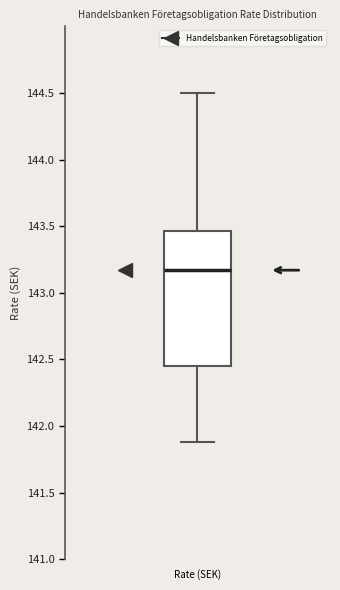

Read this box plot against the y-axis: the position of the median line, the range covered by the box, and the ends of both whiskers. The values are not printed on the chart, so give them approximately, as read against the axis.

median 143.15, box 142.45 to 143.45, whiskers 141.90 to 144.50